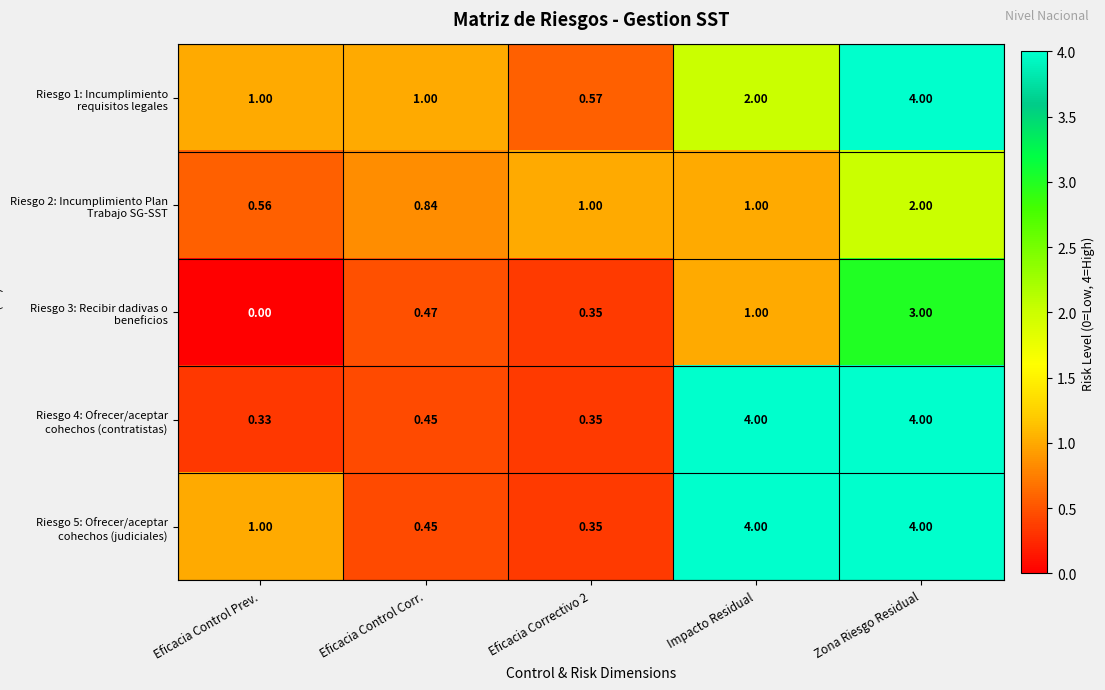

At which category is the sum across all series the highest?

Zona Riesgo Residual